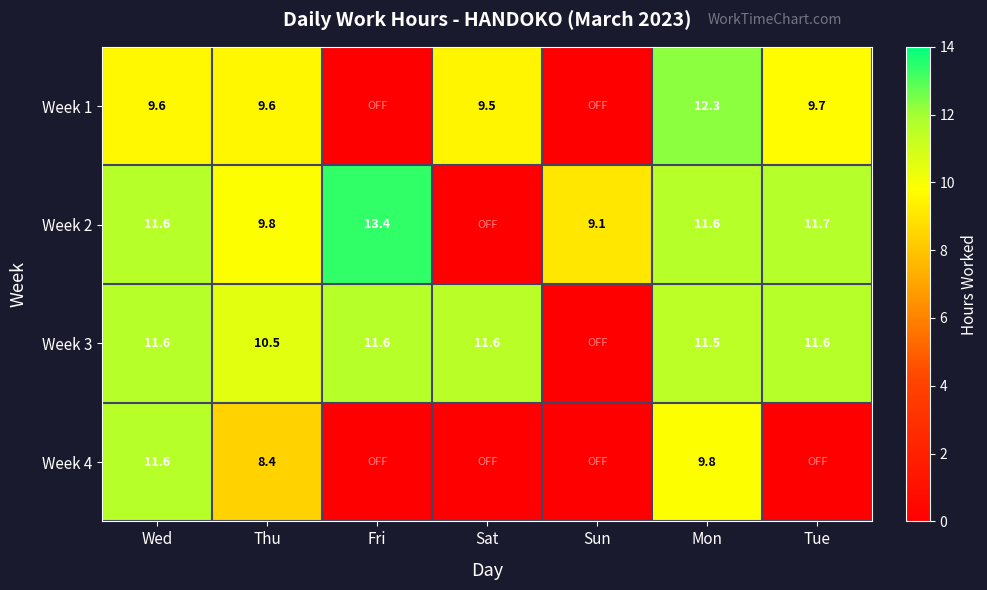

The Week 2 series shows 11.6 at Mon. True or false?

True